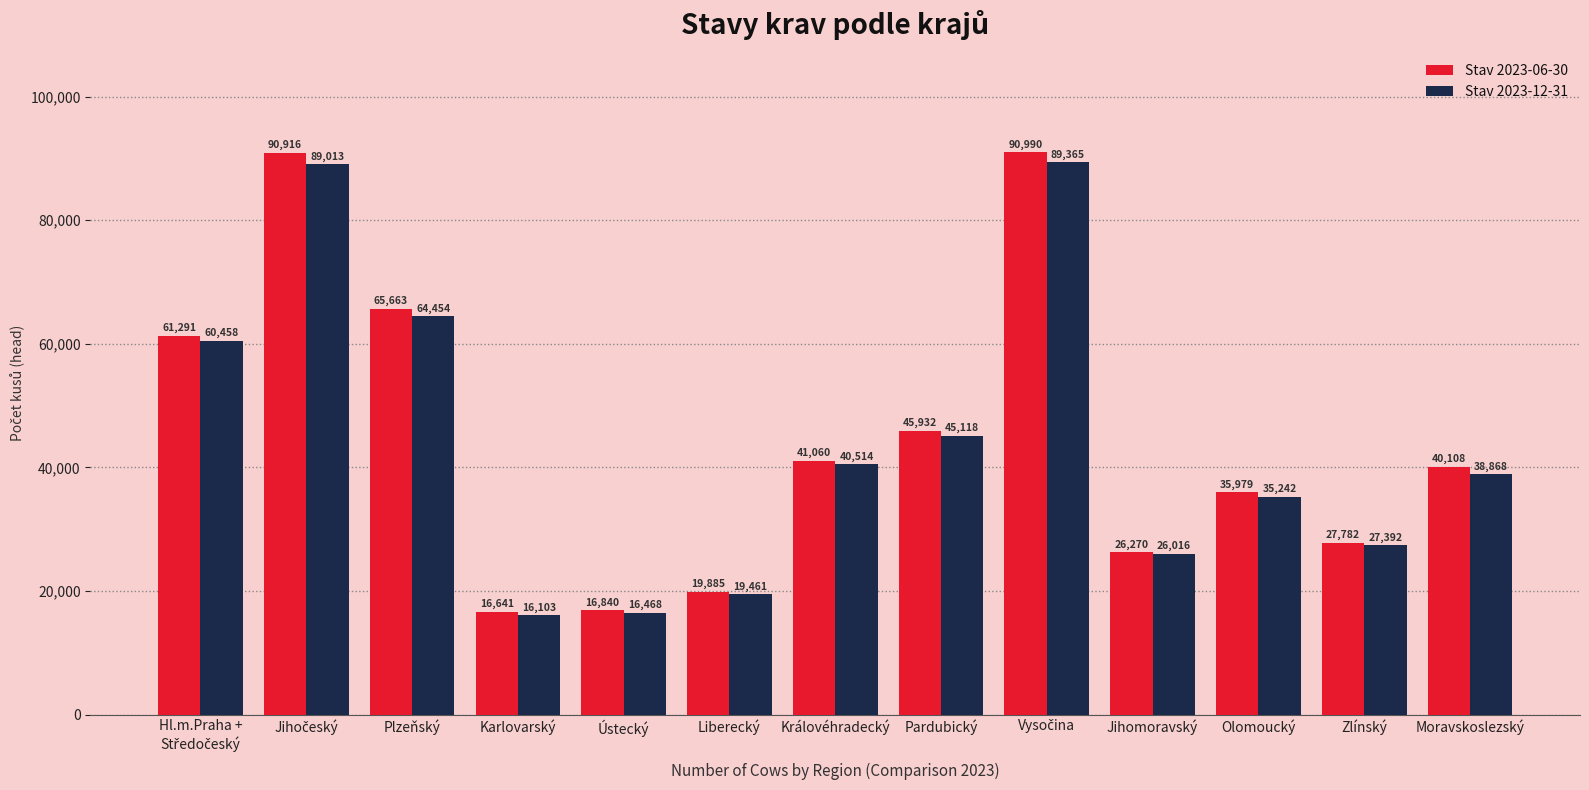

Reading left to right, list all the values displayed in this chart.

Stav 2023-06-30: 61291	90916	65663	16641	16840	19885	41060	45932	90990	26270	35979	27782	40108
Stav 2023-12-31: 60458	89013	64454	16103	16468	19461	40514	45118	89365	26016	35242	27392	38868